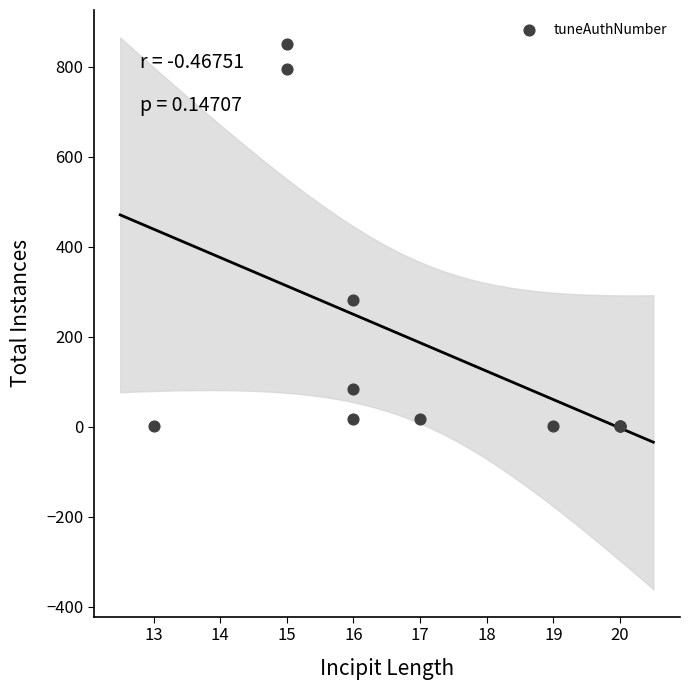

What Y value in the scatter plot is closest to 426?

281